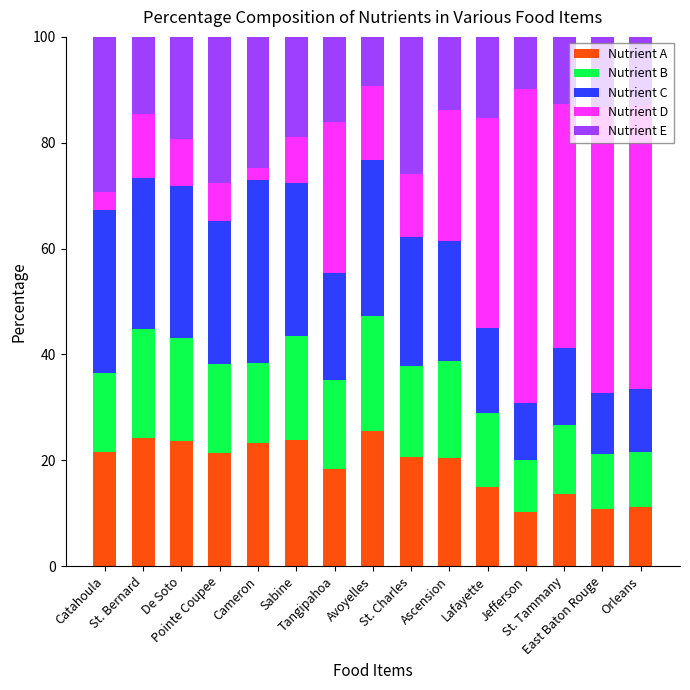

What is the highest value of the Nutrient A series?

25.4